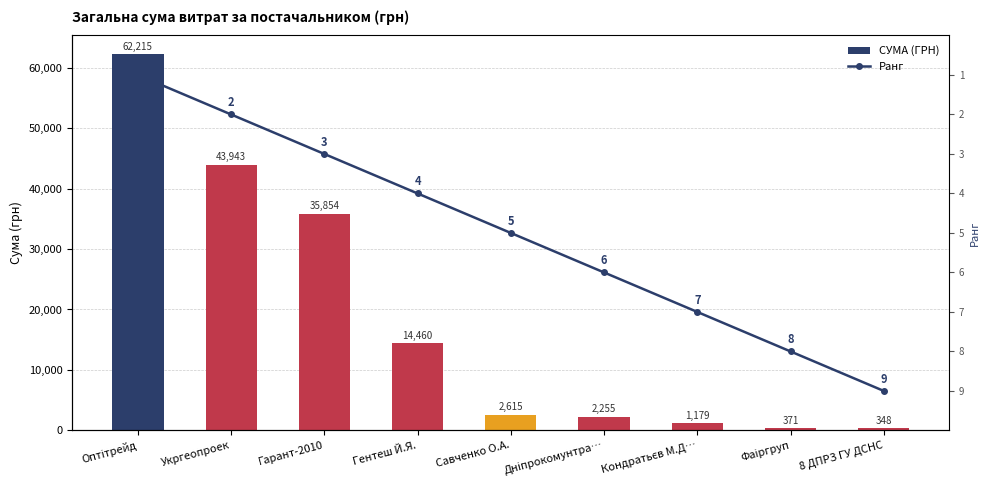

What is the value of the СУМА (ГРН) bar at the 4th from the left?

14460.0